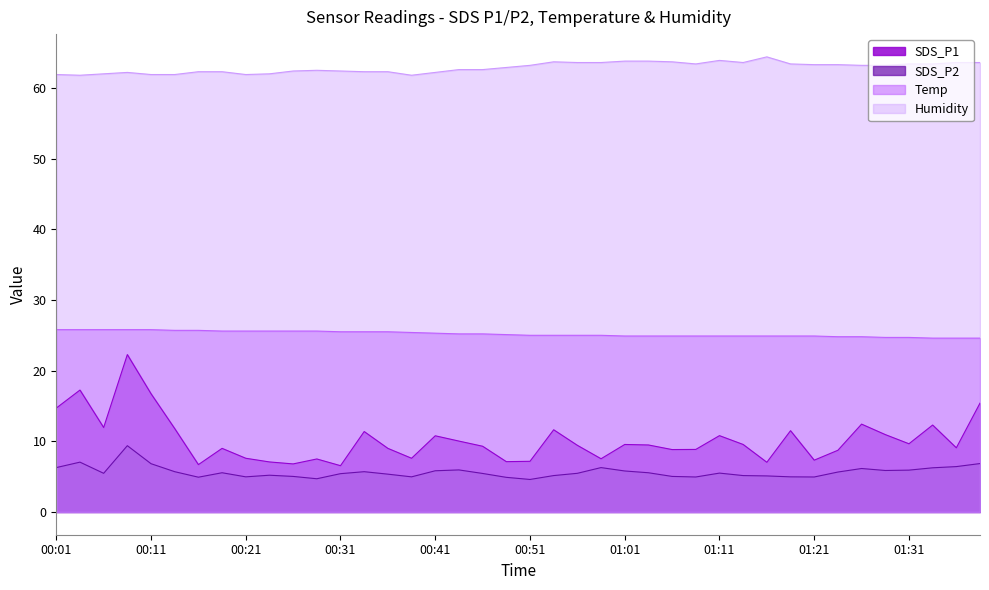

Which has a higher value, 01:11 or 00:39?

01:11